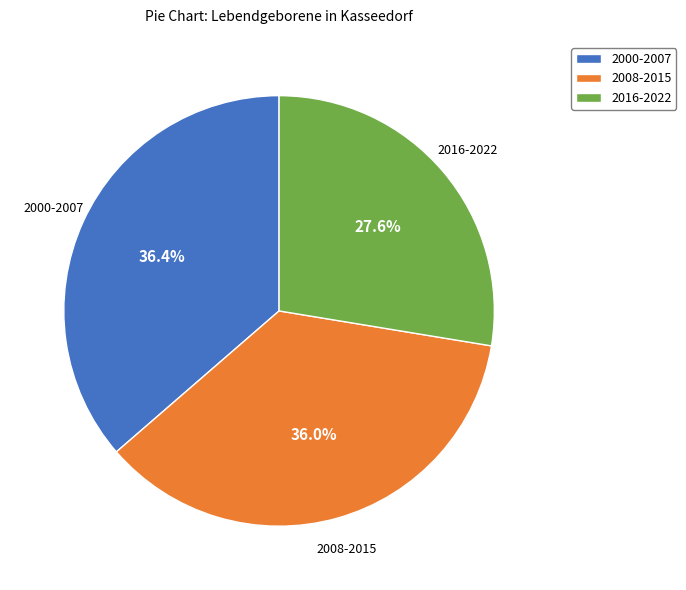

What is the smallest slice in the pie chart?

2016-2022